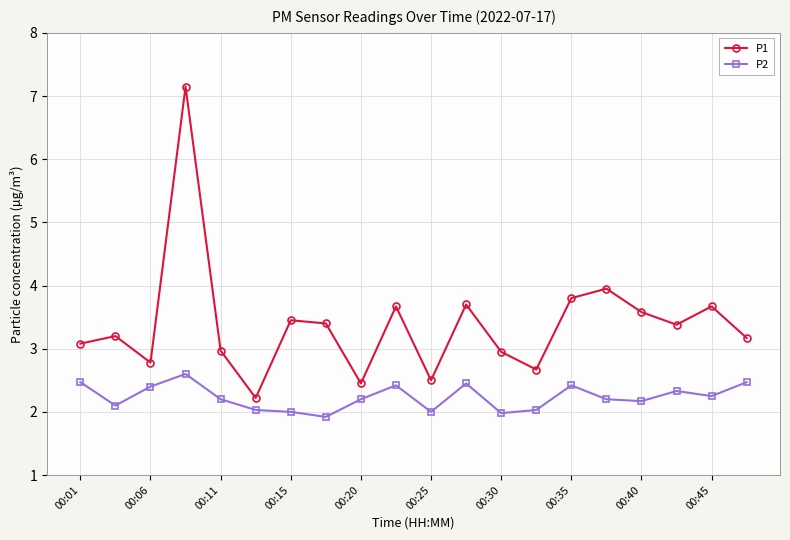

What is the greatest value displayed?

7.2